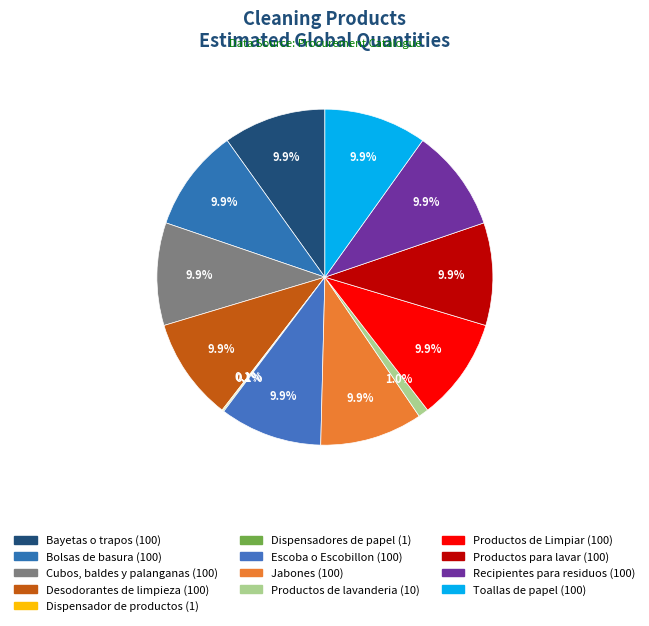

What is the largest slice in the pie chart?

Bayetas o trapos